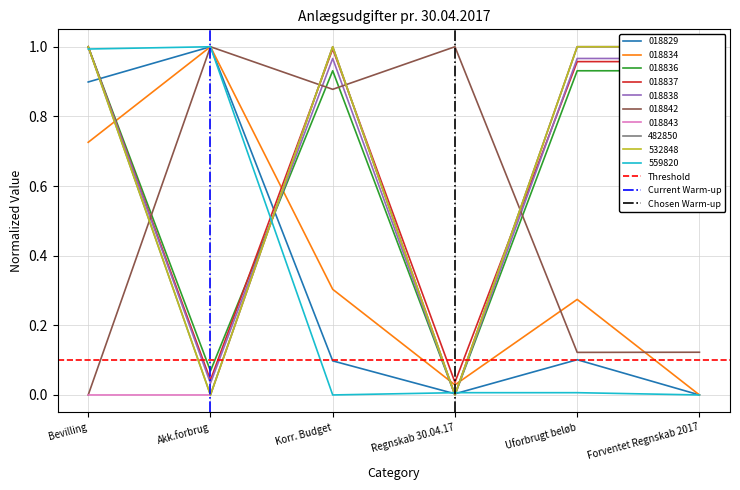

Where do 018842 and 018838 first cross each other?

Bevilling and Akk.forbrug